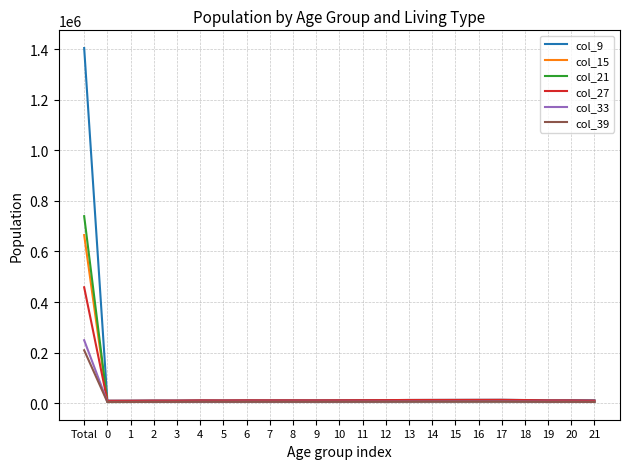

At which label is col_9 closest to 707245?

17